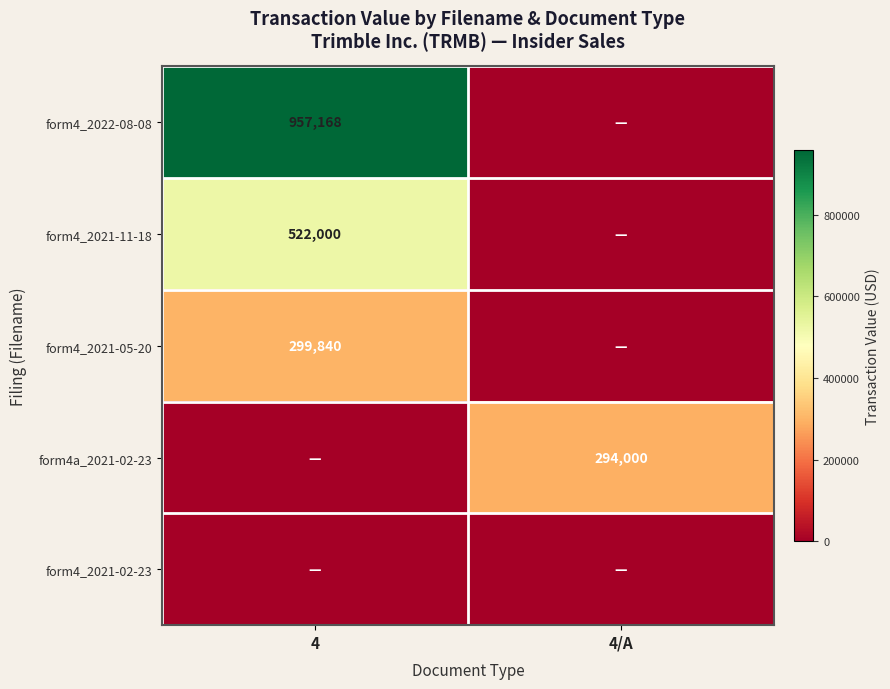

What is the total value across all series at 4?

1779008